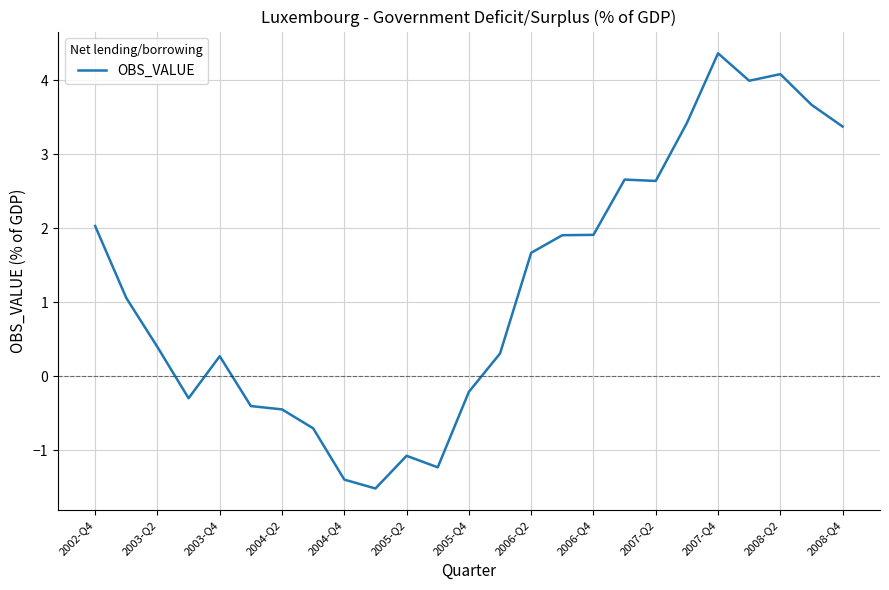

How many series are shown in this chart?

1